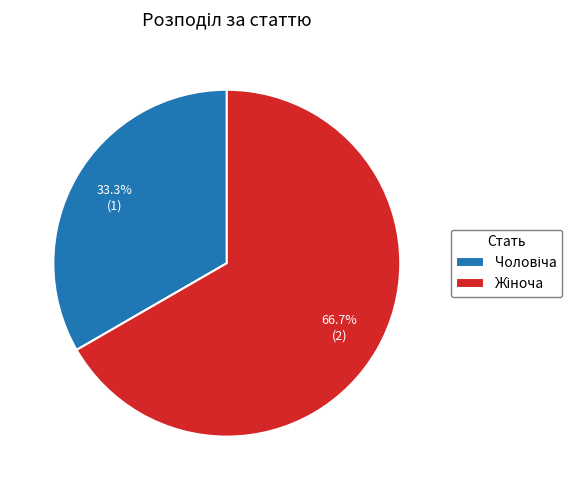

To the nearest percent, what is the difference between the largest and smallest slice percentages?

33%